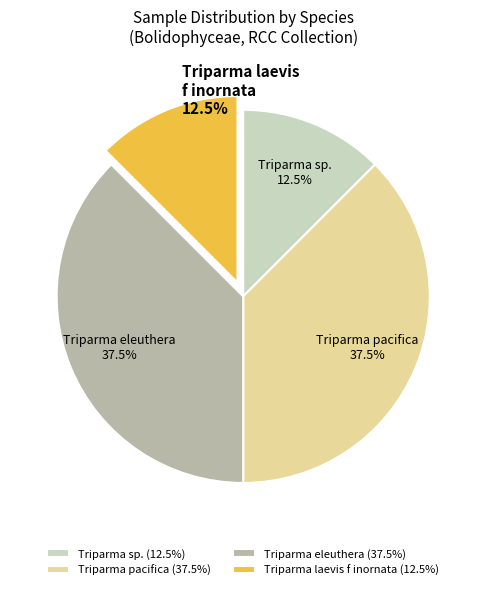

Approximately how many times larger is the value at Triparma pacifica 37.5% compared to Triparma laevis f inornata 12.5%?

3.0